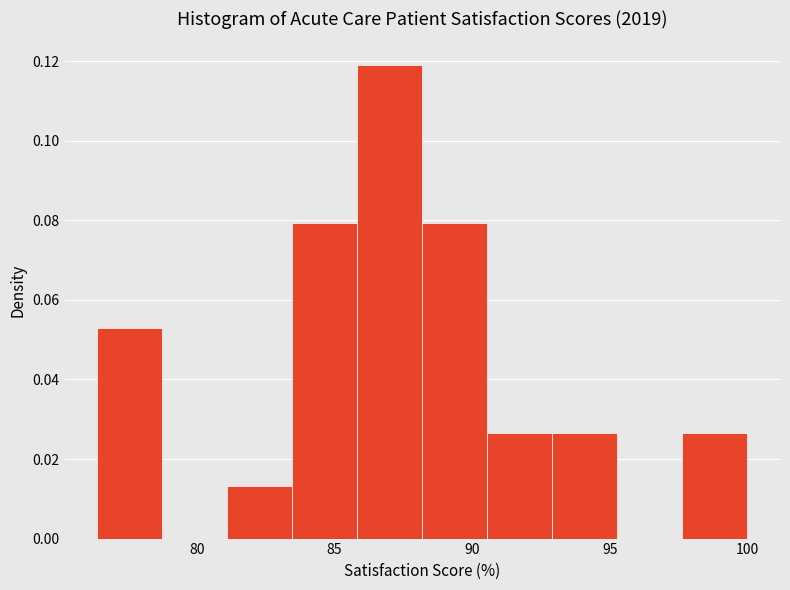

How tall is the bar that spans 76.5 to 78.5 on the x-axis? Neither the bar edges nor the heights are printed on the chart, so give them approximately, as read against the axes.

0.052